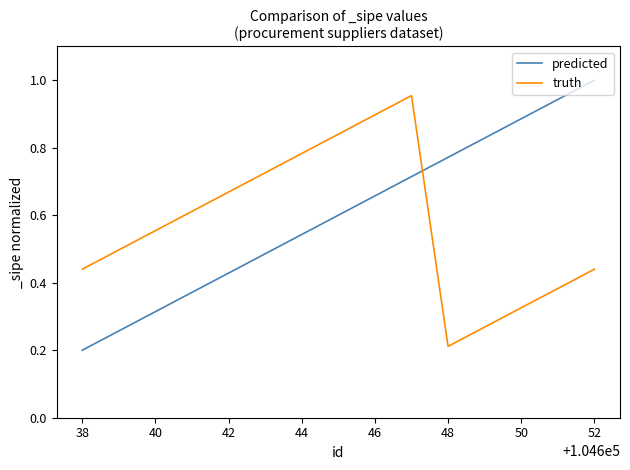

Rank the series by their maximum value, from highest to lowest.

predicted, truth